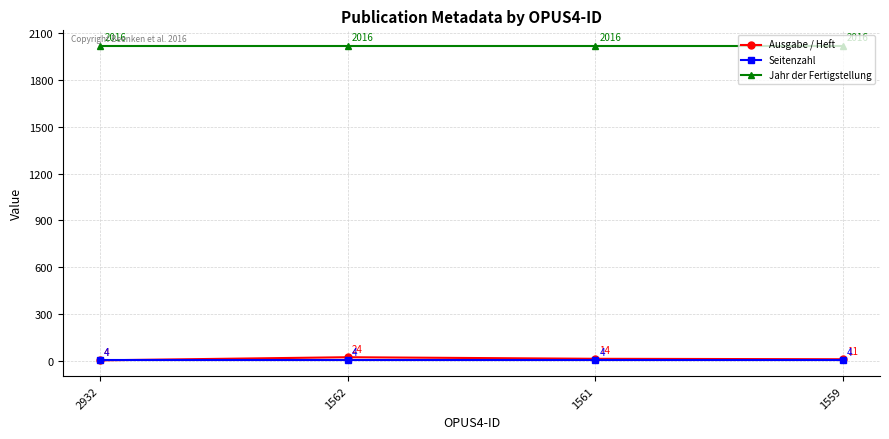

At 1562, list the series in order from smallest to largest.

Seitenzahl, Ausgabe / Heft, Jahr der Fertigstellung